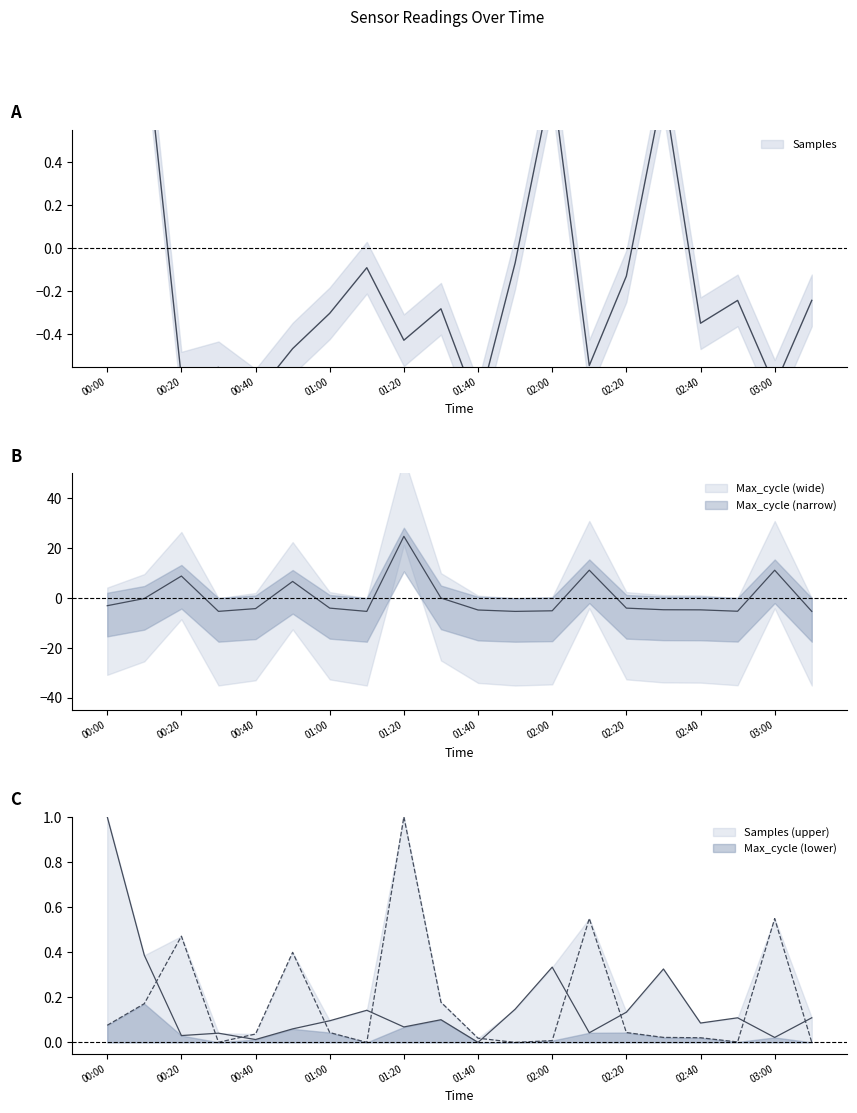

Reading left to right, transcribe all the data shown in this chart.

Samples: 3.8	1.0	-0.6	-0.6	-0.7	-0.5	-0.3	-0.1	-0.4	-0.3	-0.7	-0.1	0.8	-0.5	-0.1	0.7	-0.3	-0.2	-0.6	-0.2
Max_cycle: -3.1	-0.2	8.8	-5.4	-4.3	6.6	-4.1	-5.4	24.7	-0.0	-4.8	-5.4	-5.2	11.1	-4.1	-4.7	-4.8	-5.3	11.1	-5.4